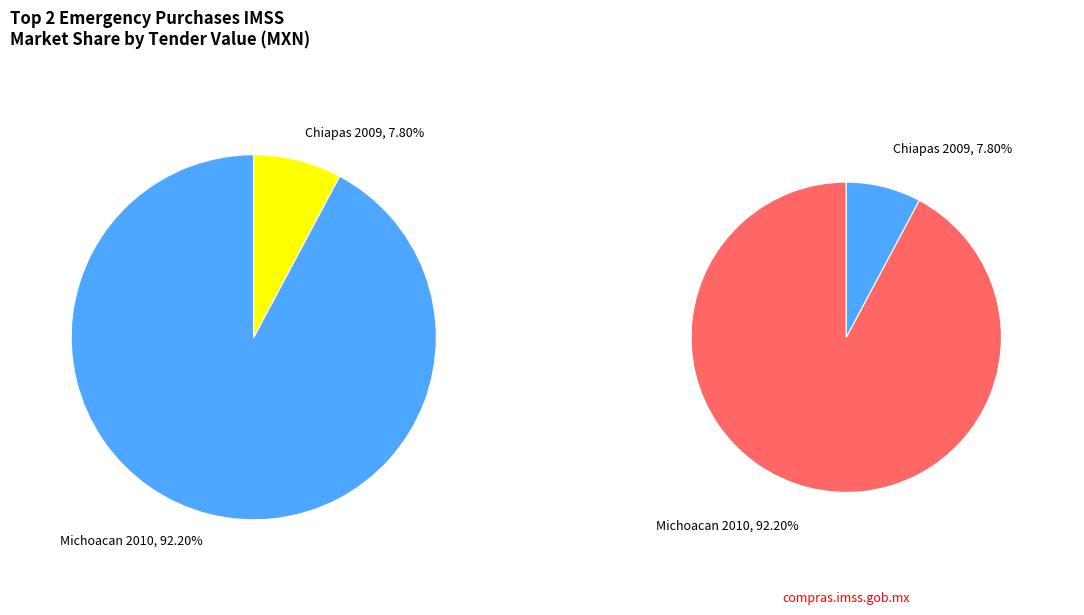

To the nearest percent, what percentage of the pie is Chiapas 2009?

8%